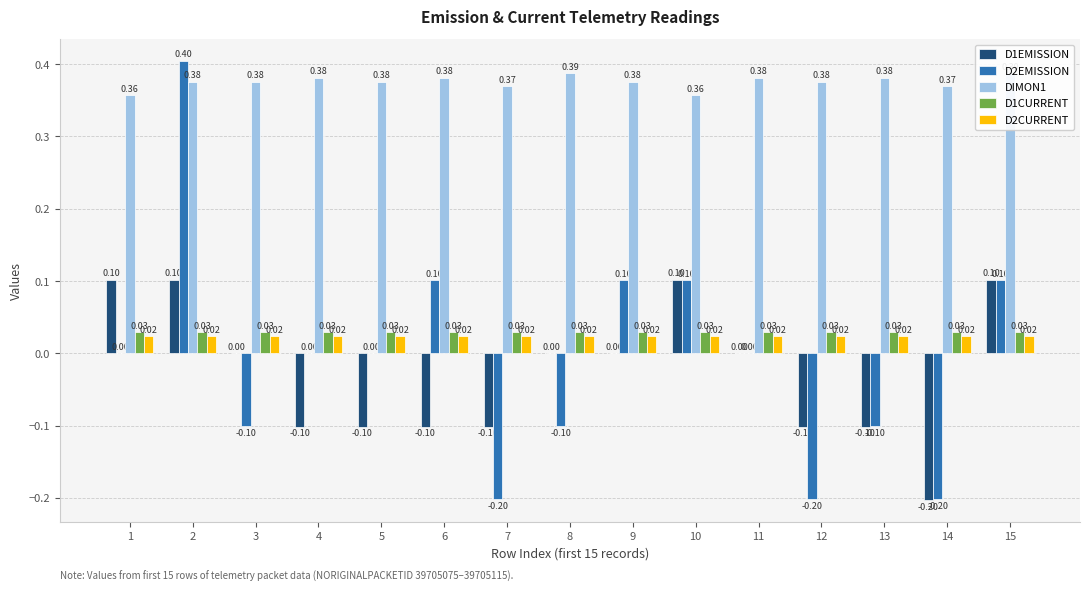

The D1EMISSION series shows 0.1 at 1. True or false?

True